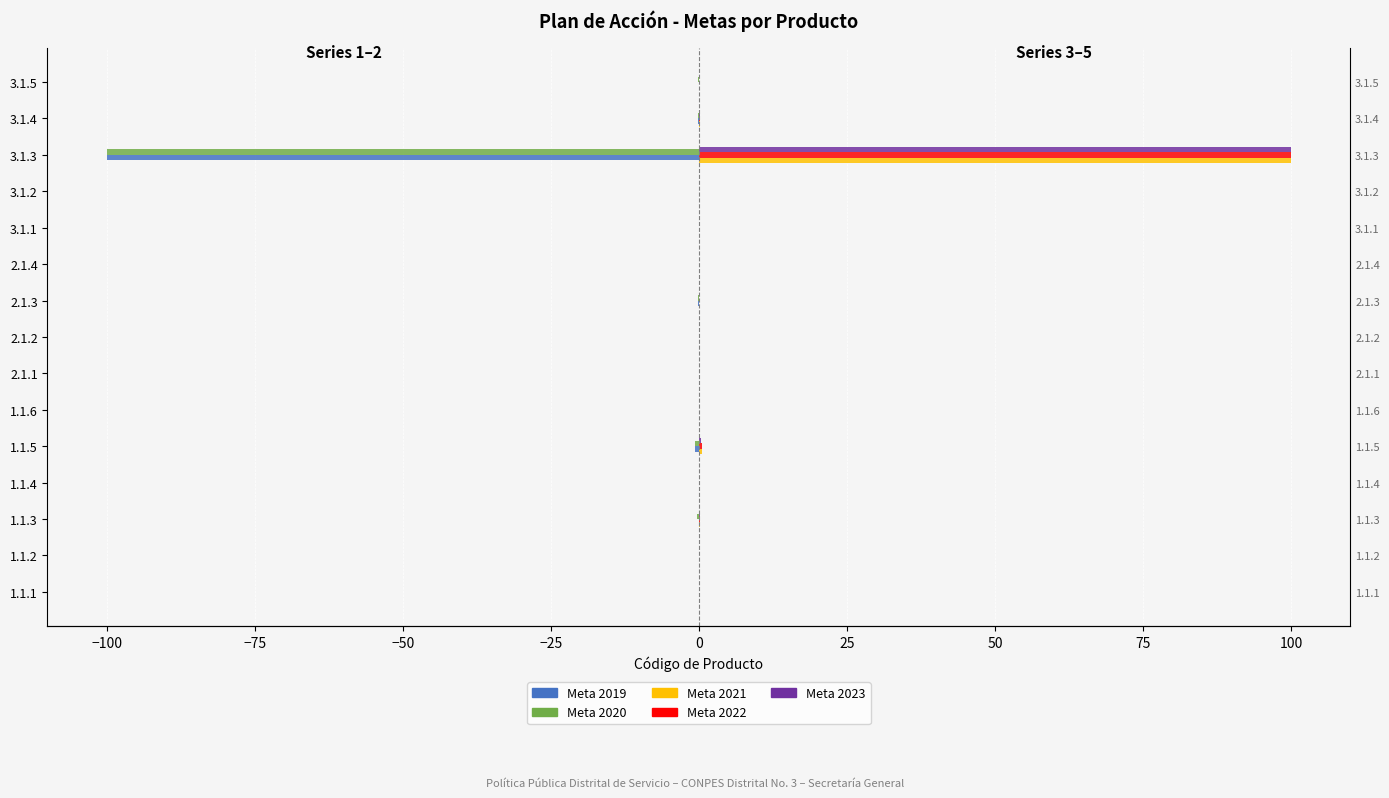

What is the sum of all Meta 2019 values?

-101.0